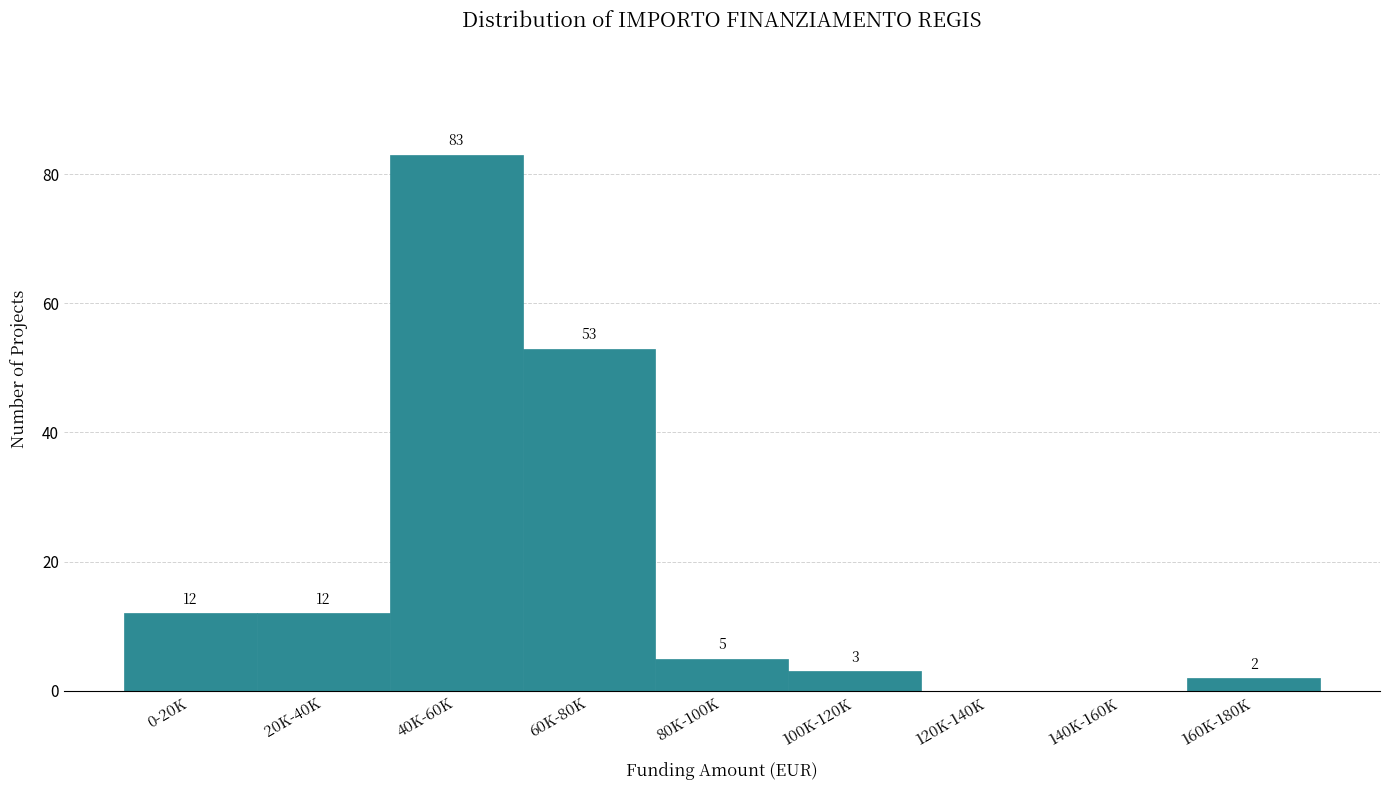

Reading right to left, transcribe all the data shown in this chart.

160K-180K=2	140K-160K=0	120K-140K=0	100K-120K=3	80K-100K=5	60K-80K=53	40K-60K=83	20K-40K=12	0-20K=12